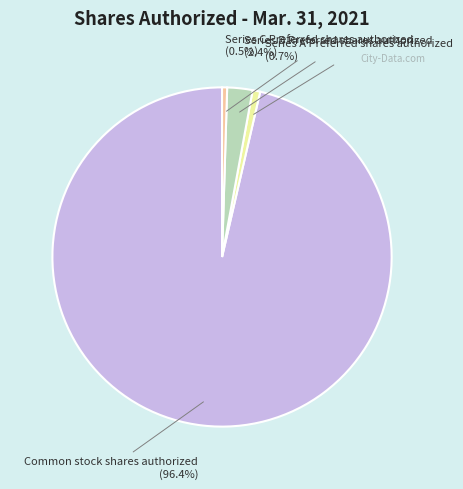

How much of the chart is everything except Series C Preferred shares authorized (0.5%)?

99.5%